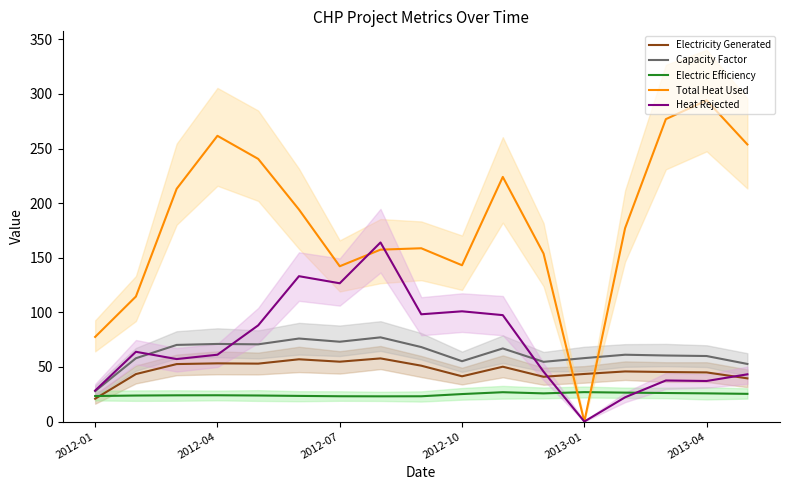

What is the label of the 1st point from the left?

2012-01